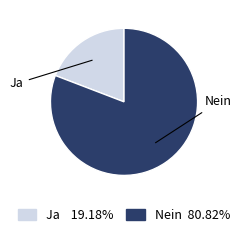

True or false: Ja accounts for 19% of the total.

True